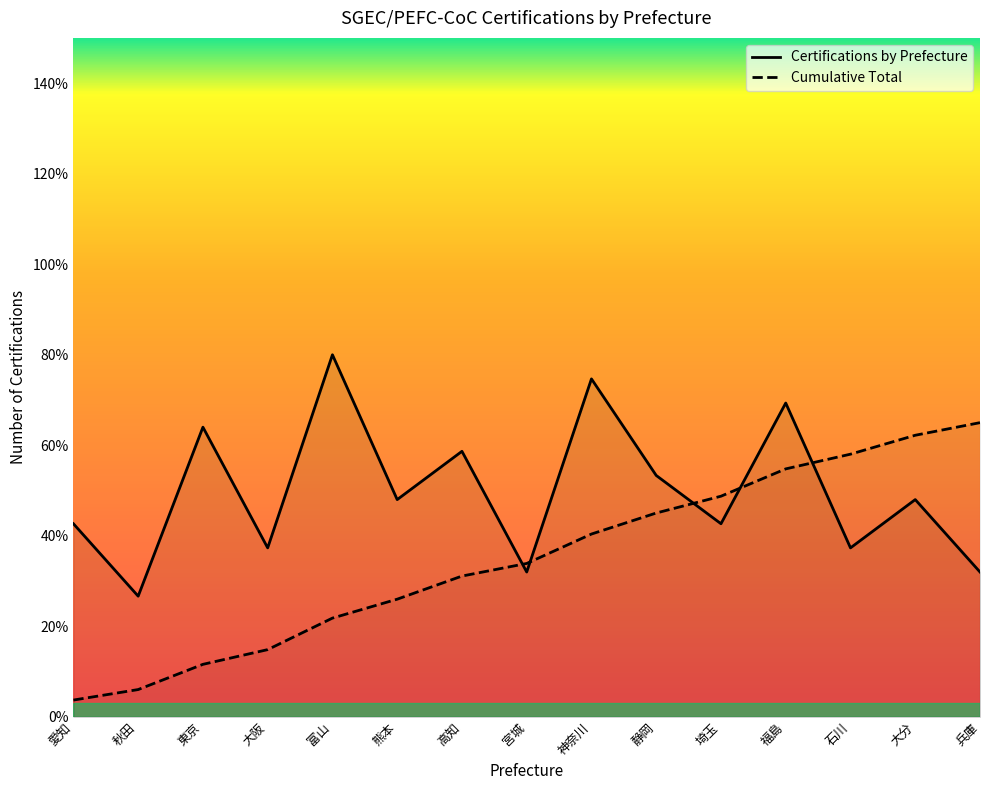

How many lines are shown in the chart?

2